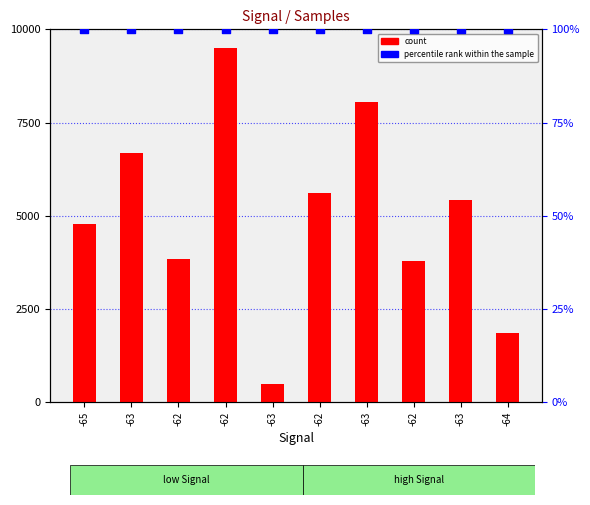

What is the total value across all series at -65?

4871.4